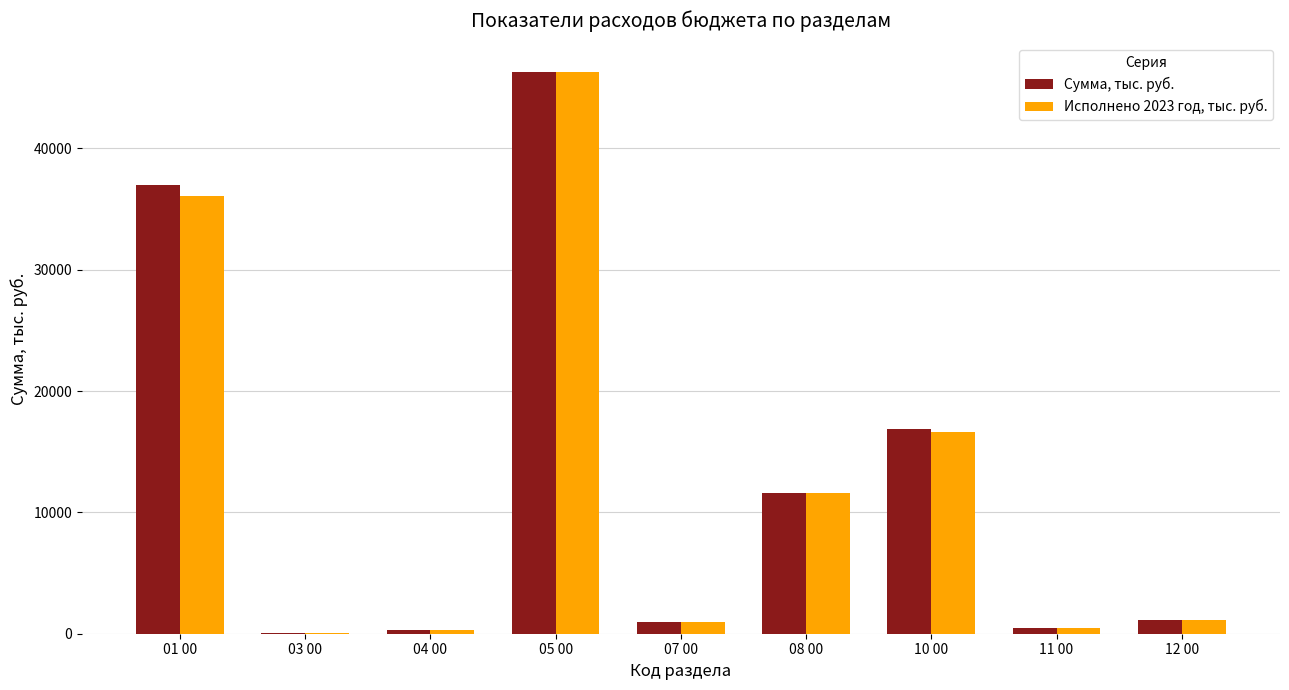

What are all the series names shown in the legend?

Сумма, тыс. руб., Исполнено 2023 год, тыс. руб.